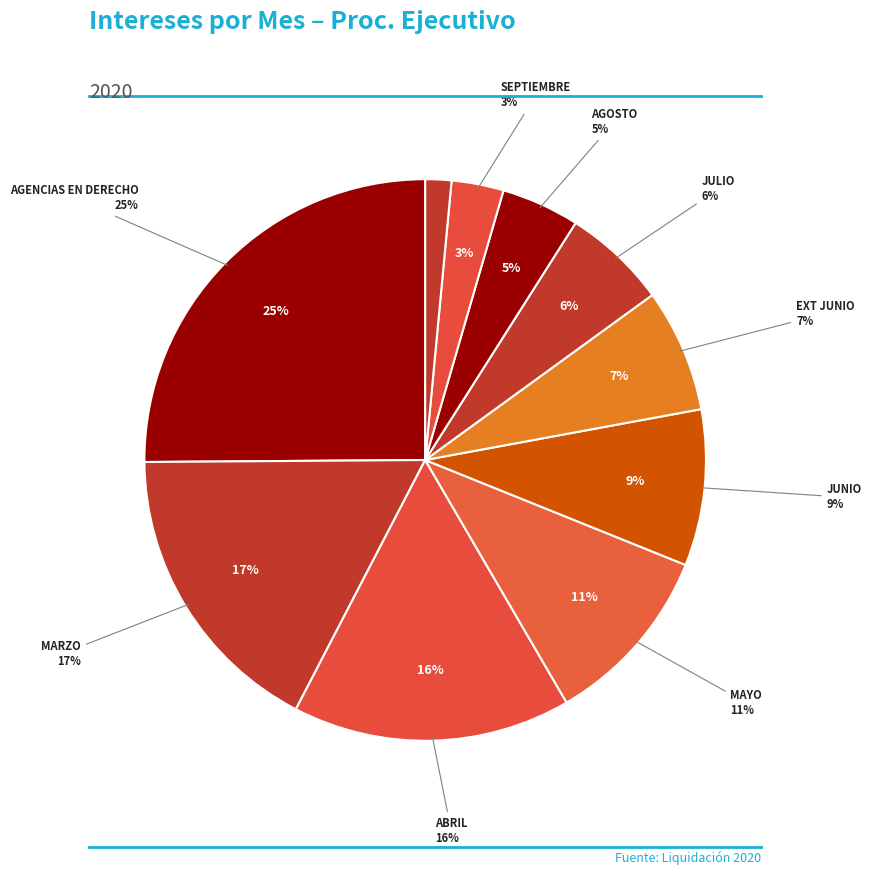

How many segments does this pie chart have?

10